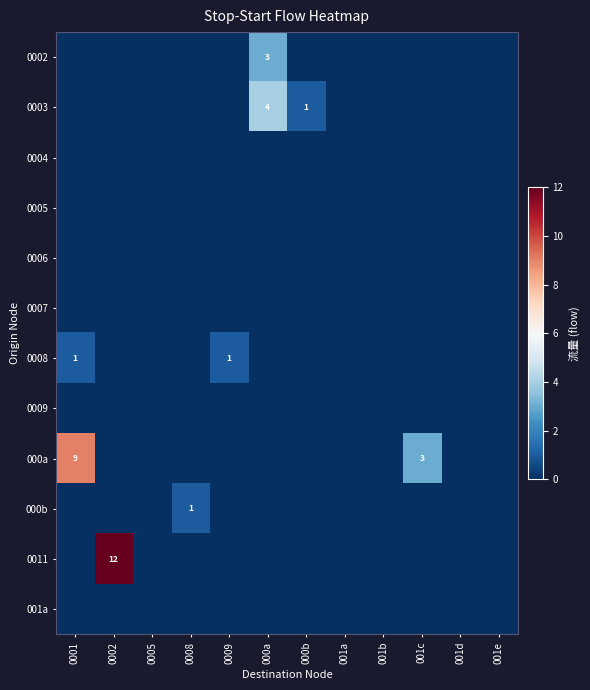

What is the total value across all series at 0009?

1